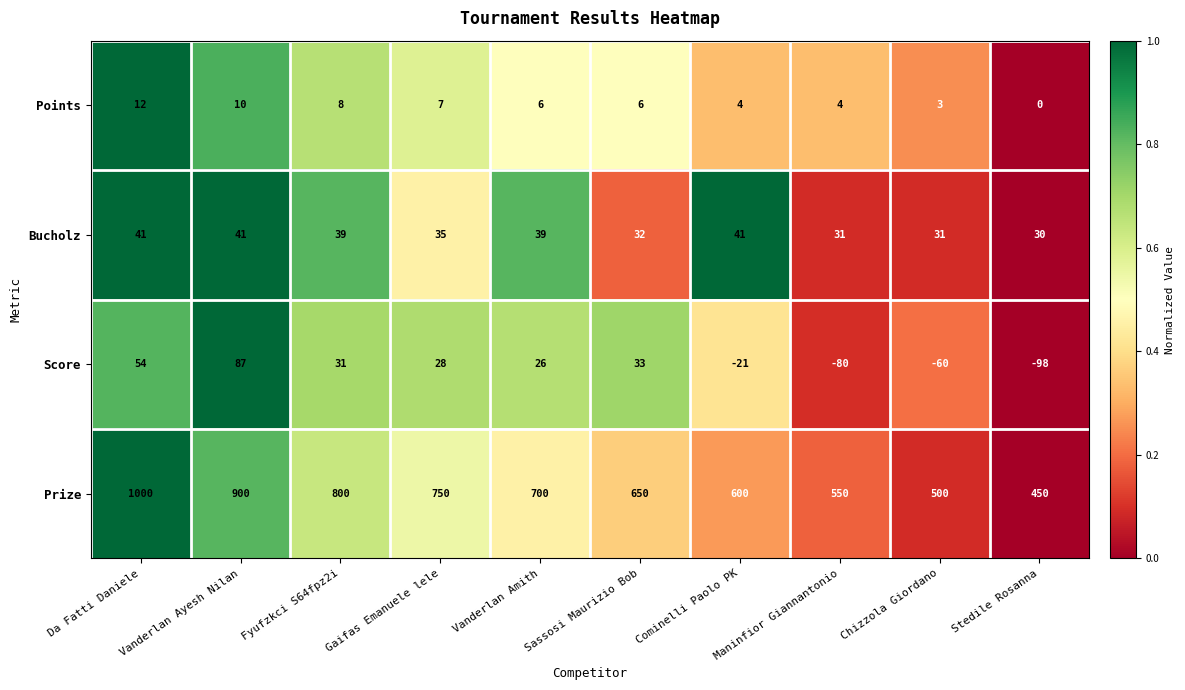

At which category does the chart reach its minimum across all series?

Stedile Rosanna